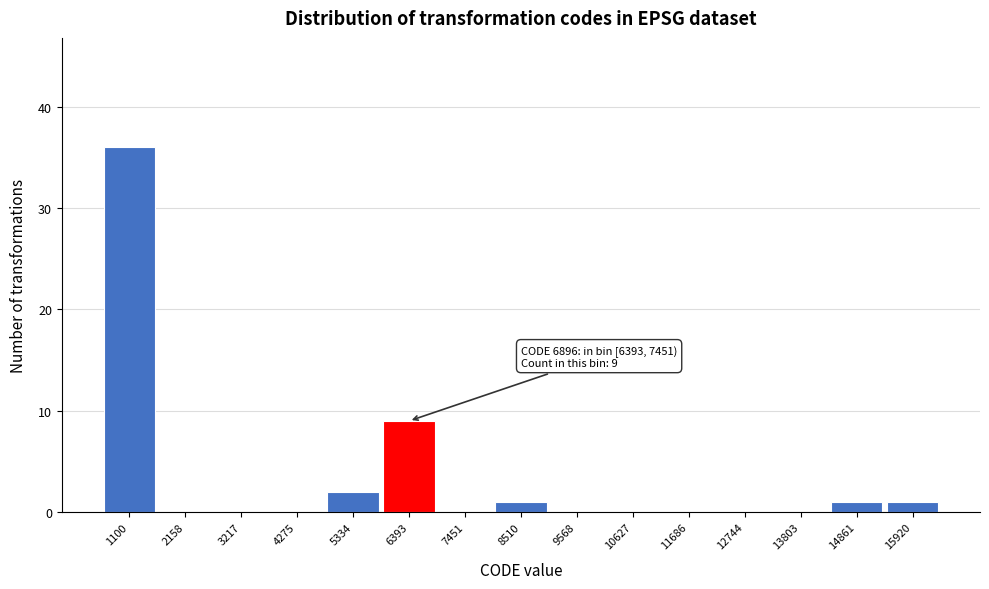

Reading left to right, transcribe all the data shown in this chart.

1100=36	2158=0	3217=0	4275=0	5334=2	6393=9	7451=0	8510=1	9568=0	10627=0	11686=0	12744=0	13803=0	14861=1	15920=1